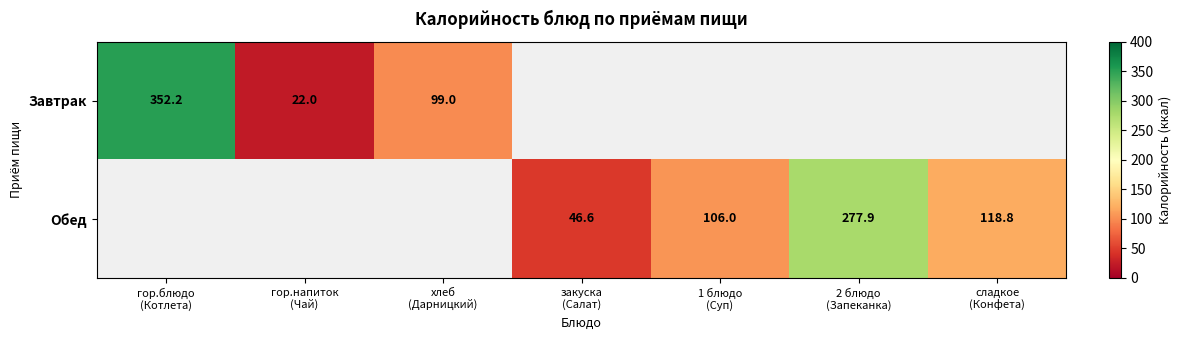

The value of Обед at закуска (Салат) is 70.1. True or false?

False